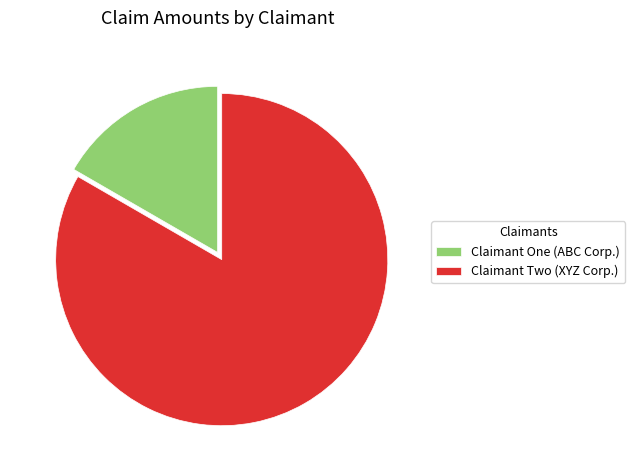

Is it true that Claimant Two (XYZ Corp.) is 83% of the pie?

True